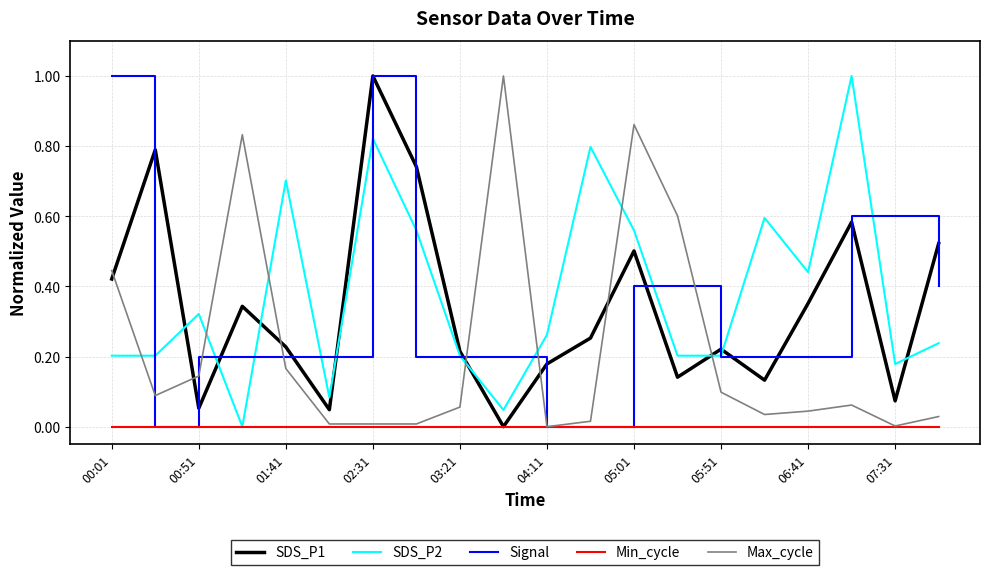

What is the greatest value displayed?

1.0